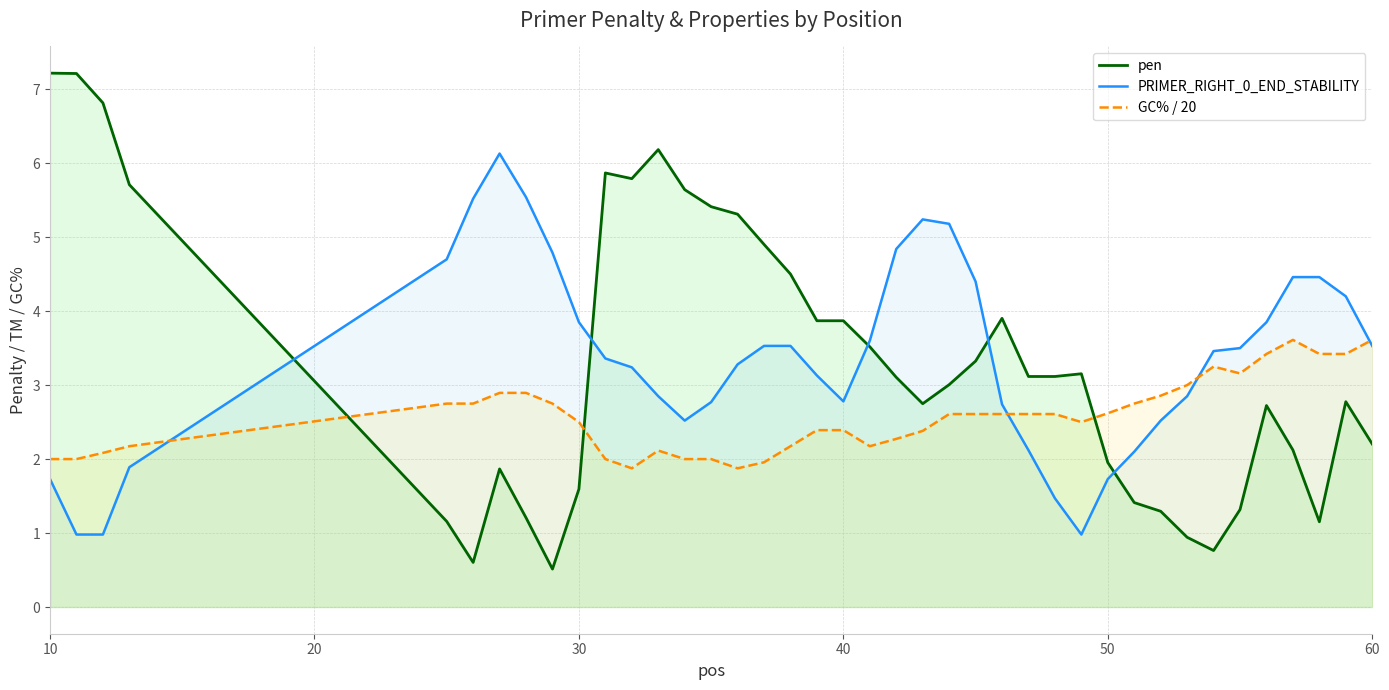

What is the difference between the second highest and minimum values in the pen series?

6.7